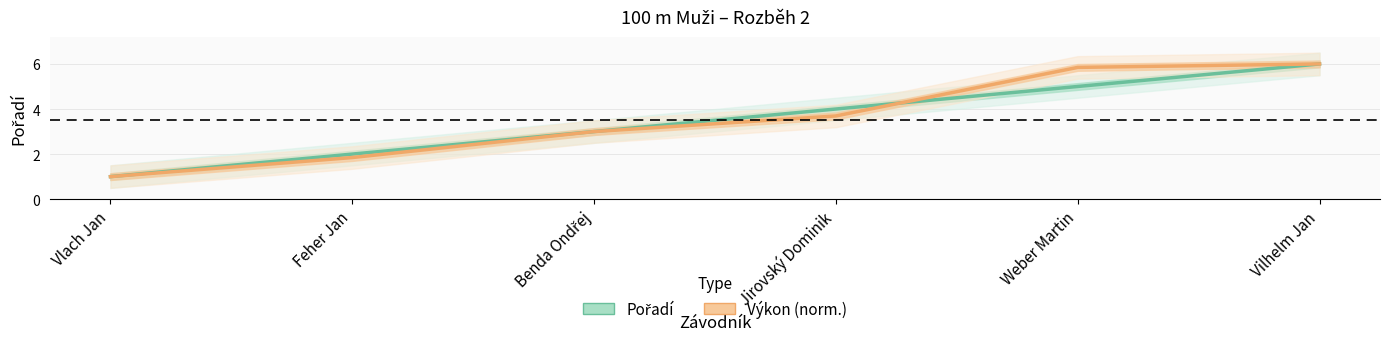

Which category has the highest value in the Pořadí series?

Vilhelm Jan